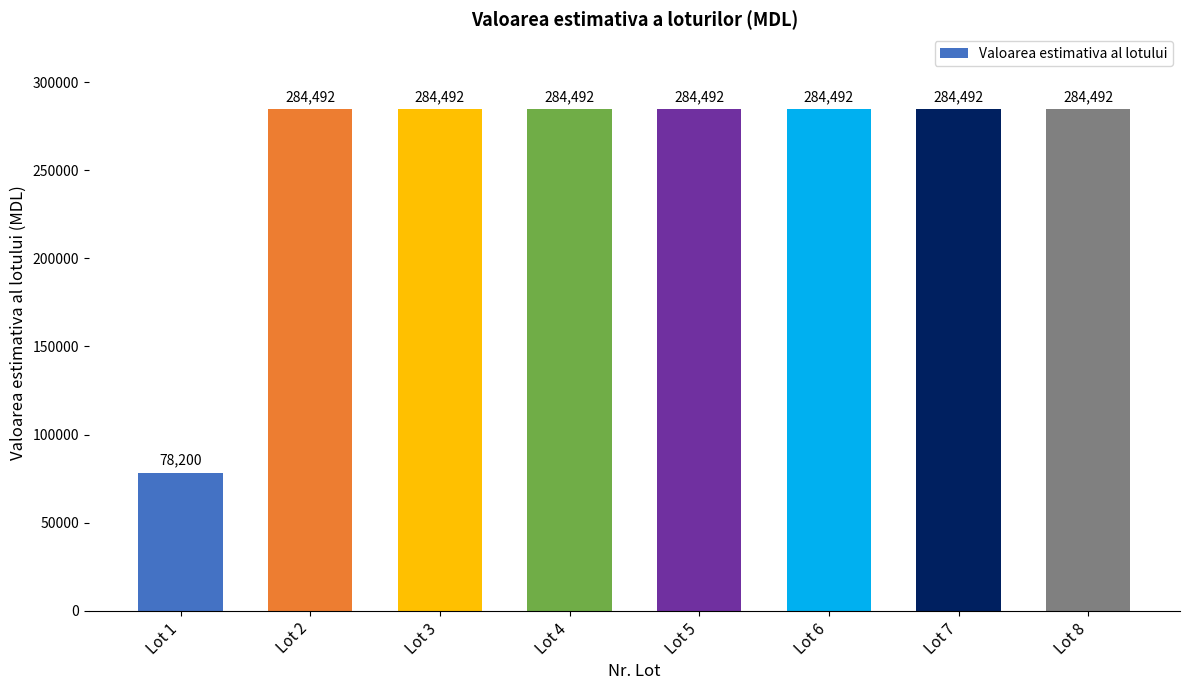

Approximately how many times larger is the value at Lot 3 compared to Lot 1?

3.6